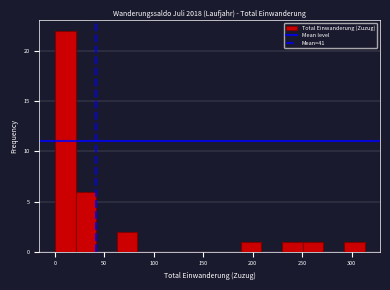

What is the height of the bar covering 65 to 85 on the x-axis? Neither the bar edges nor the heights are printed on the chart, so give them approximately, as read against the axes.

2